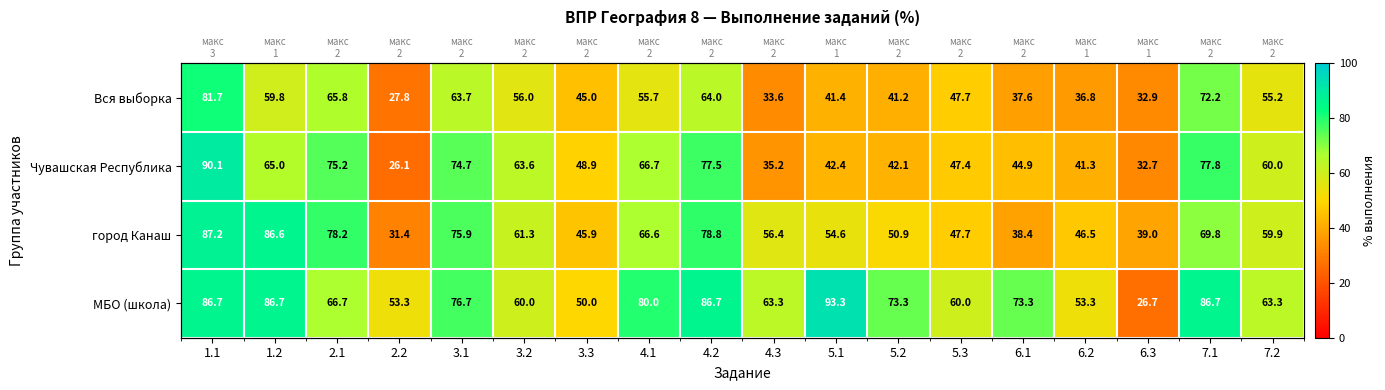

Rank the series at 1.1 from highest to lowest value.

Чувашская Республика, город Канаш, МБО (школа), Вся выборка